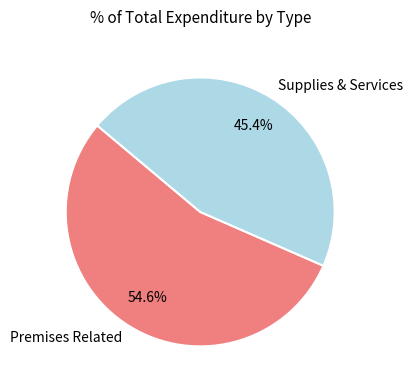

What is the ratio of the value at Supplies & Services to the value at Premises Related?

0.8